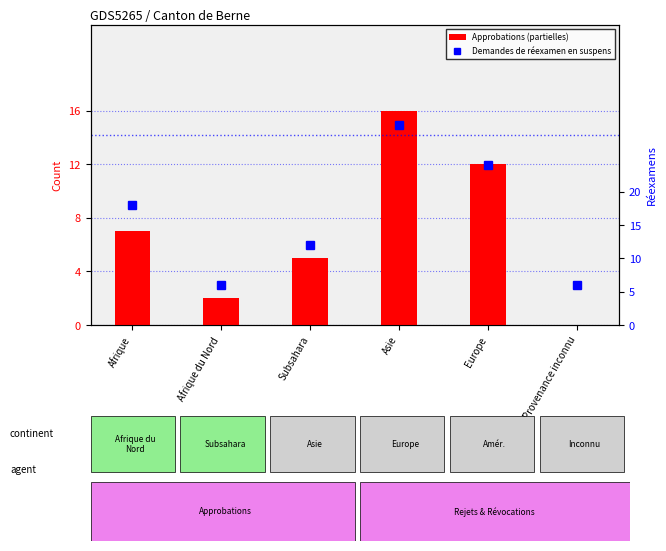

What is the lowest value of the Demandes réexamen en suspens series?

6